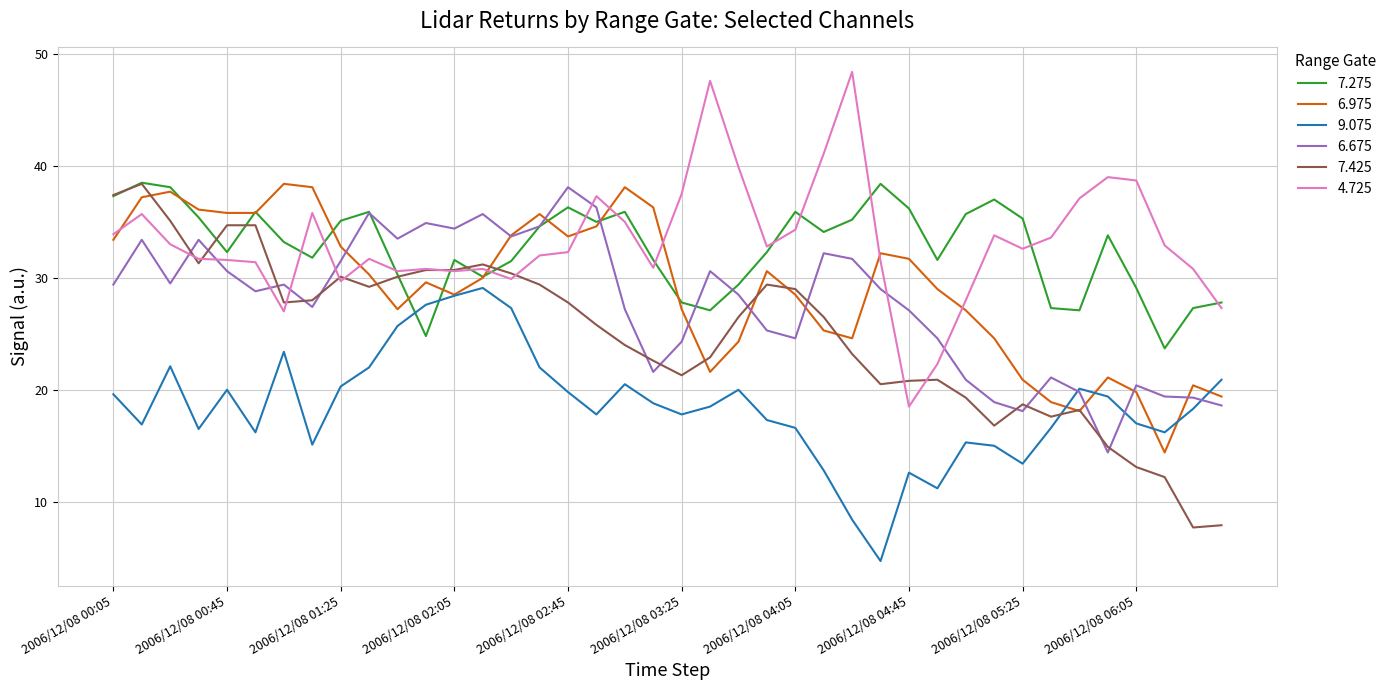

What is the maximum value shown in the chart?

48.4